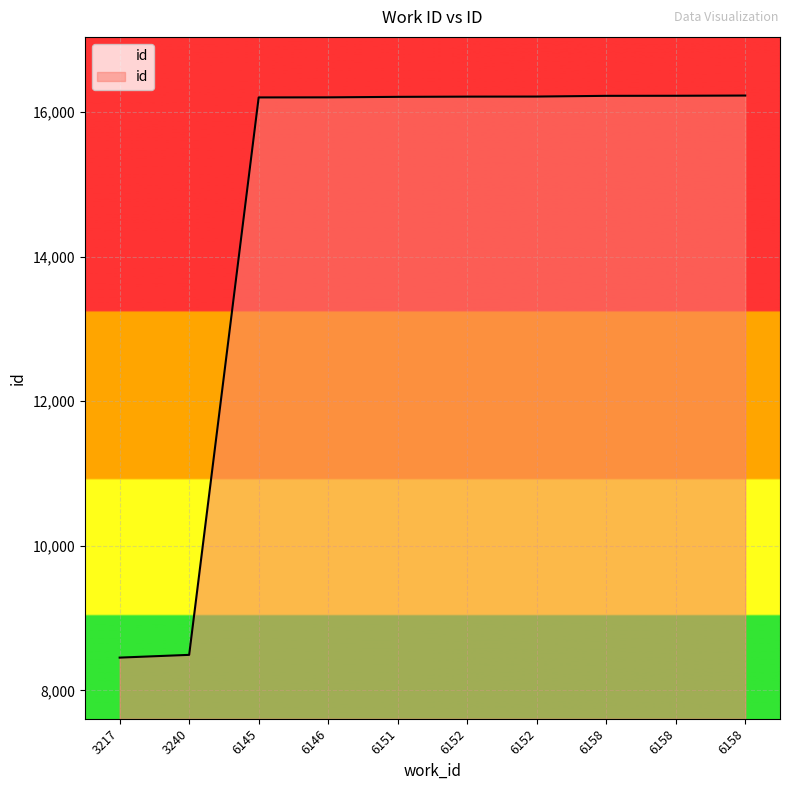

Reading left to right, extract all data points from this chart.

8454	8492	16202	16203	16210	16213	16214	16224	16225	16228